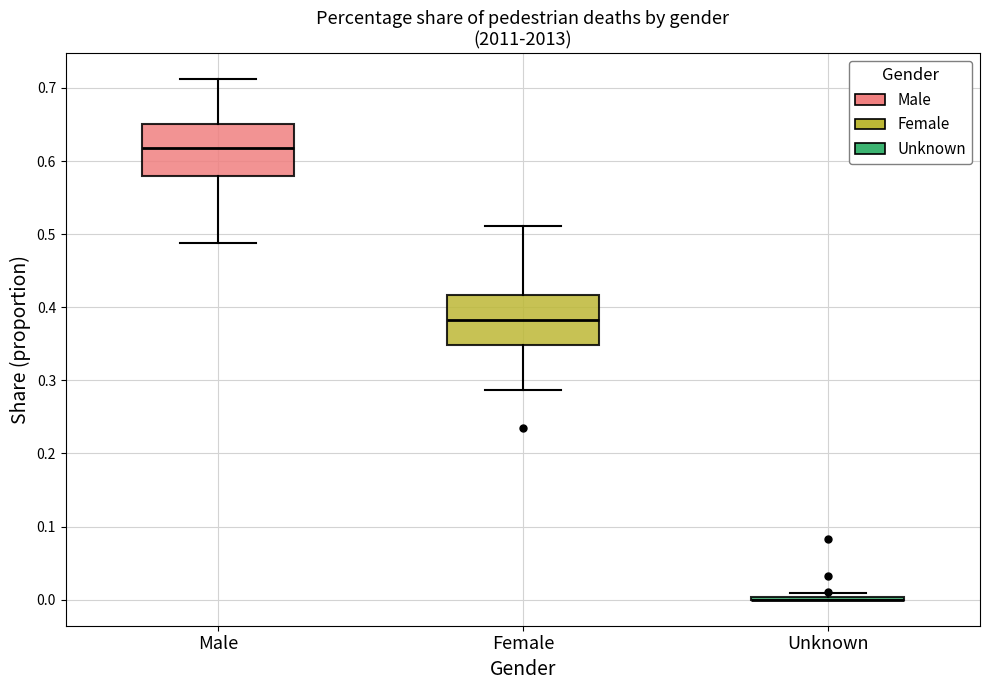

Reading left to right, read every box against the y-axis: the position of its median line, the range the box covers, and the ends of its whiskers. The values are not printed on the chart, so give them approximately, as read against the axis.

Male: median 0.62, box 0.58 to 0.65, whiskers 0.49 to 0.71
Female: median 0.38, box 0.35 to 0.42, whiskers 0.29 to 0.51
Unknown: box collapsed to a line at 0.00, whiskers 0.00 to 0.01